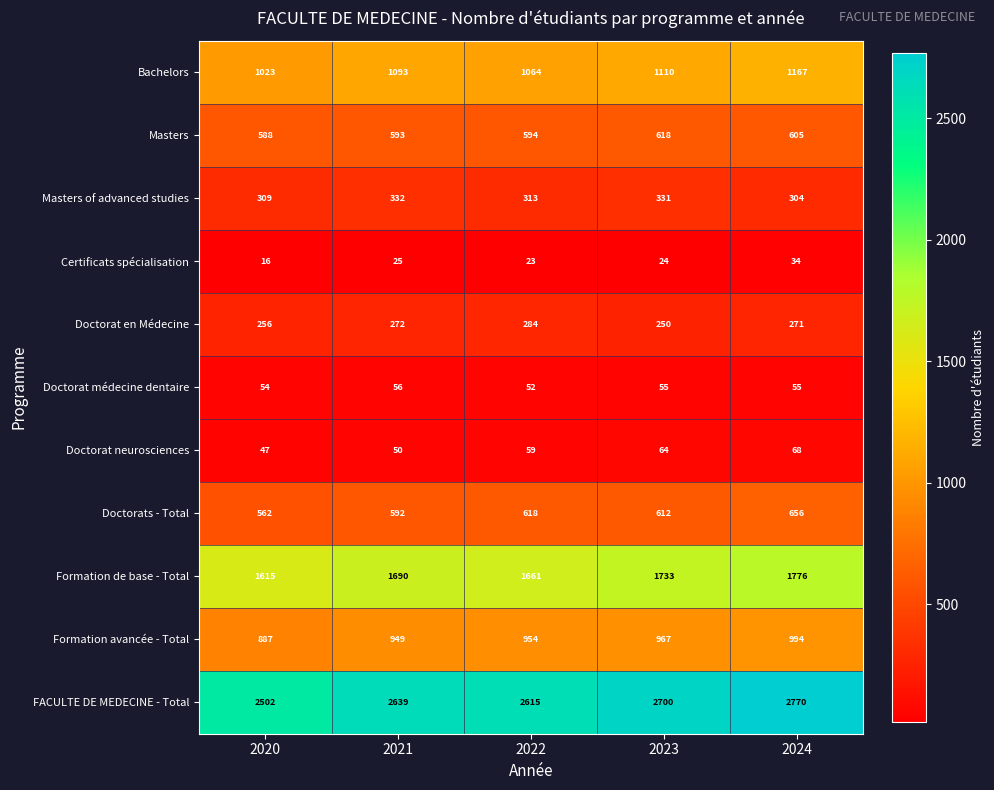

Which label corresponds to the largest value in the chart?

2024